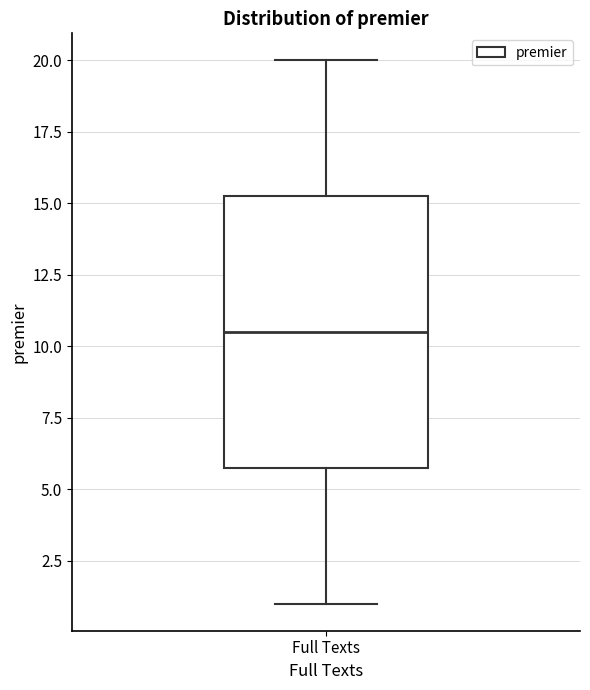

Where does the median line of the box for Full Texts sit on the y-axis? The values are not printed on the chart, so give them approximately, as read against the axis.

10.5